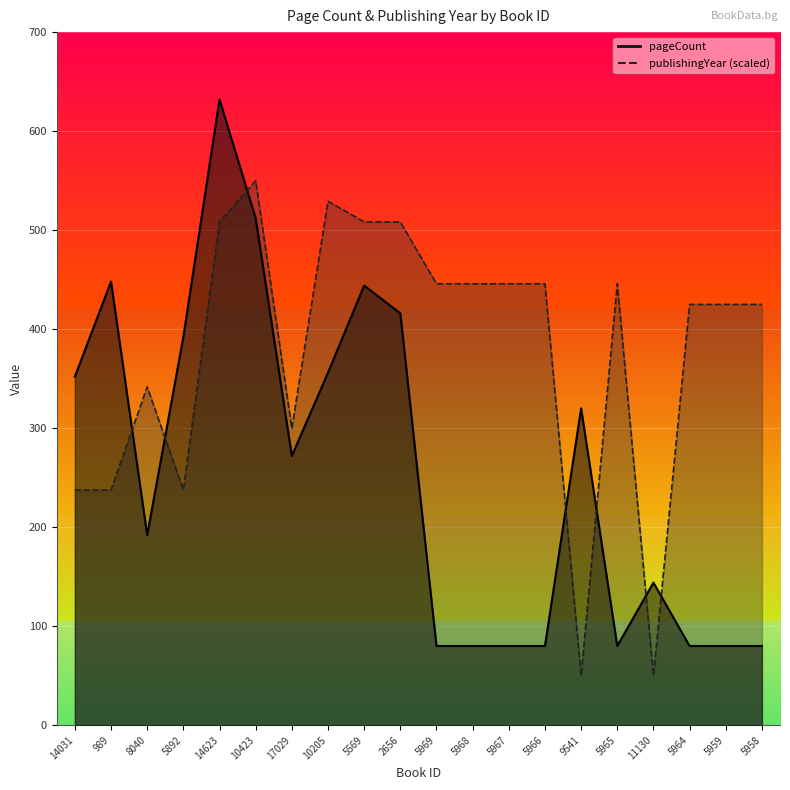

What is the average value of the publishingYear series?

378.1